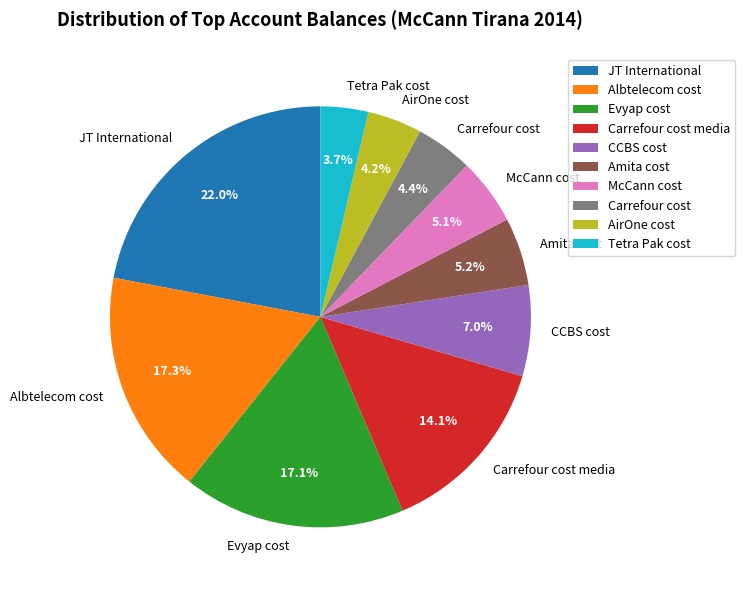

To the nearest percent, what is the difference between the Tetra Pak cost and CCBS cost slice percentages?

3%